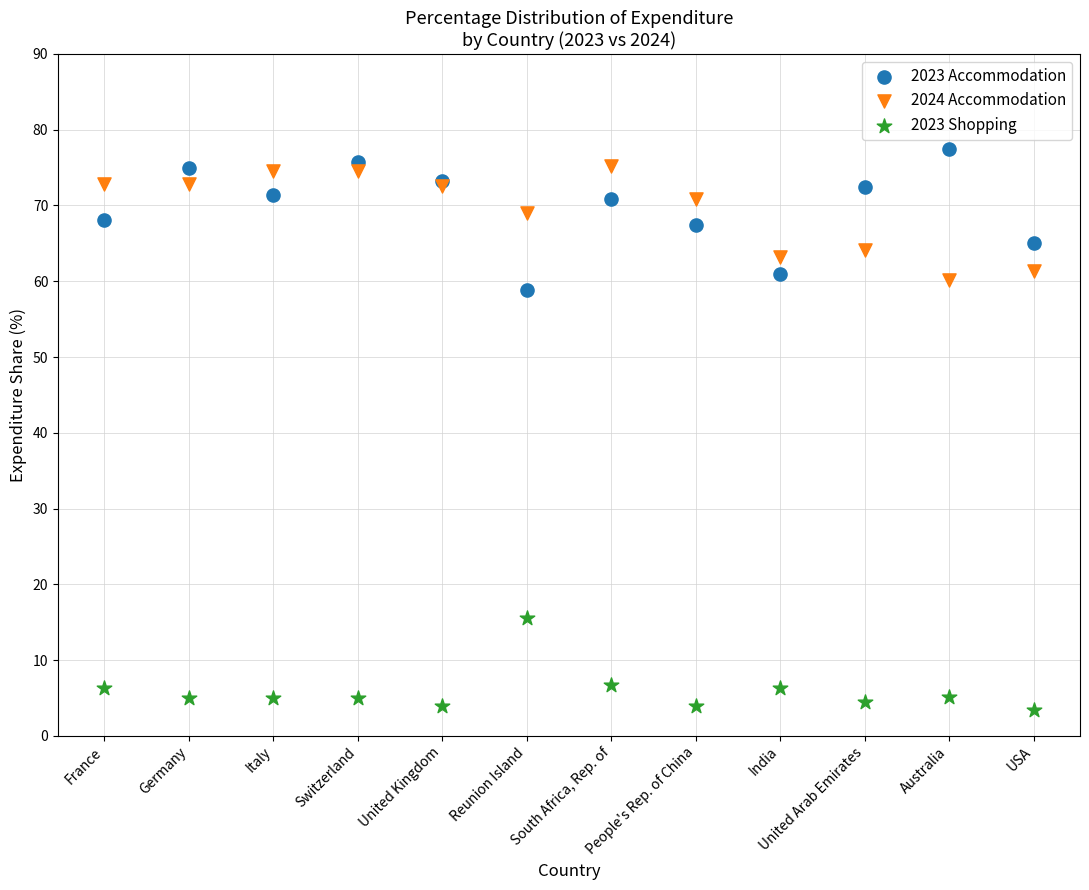

Which series contains the lowest Y value?

2023 Shopping